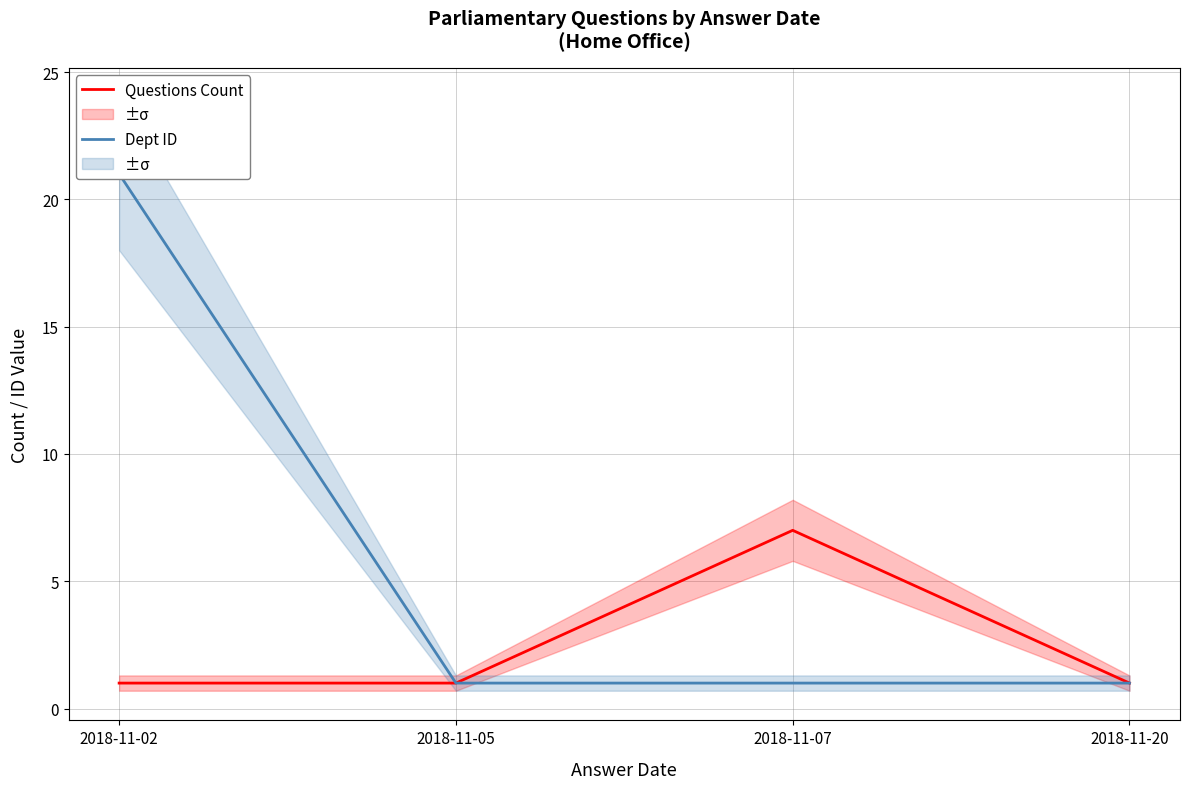

List the series in order of their overall mean, lowest first.

Questions Count, Dept ID